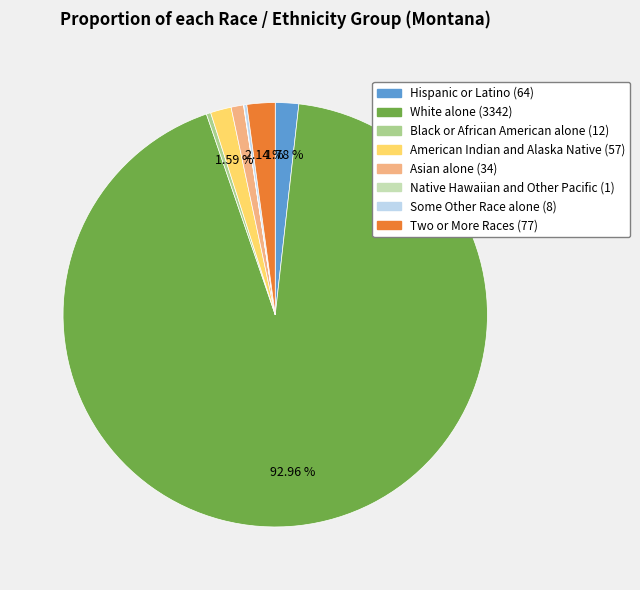

What is the largest slice in the pie chart?

White alone